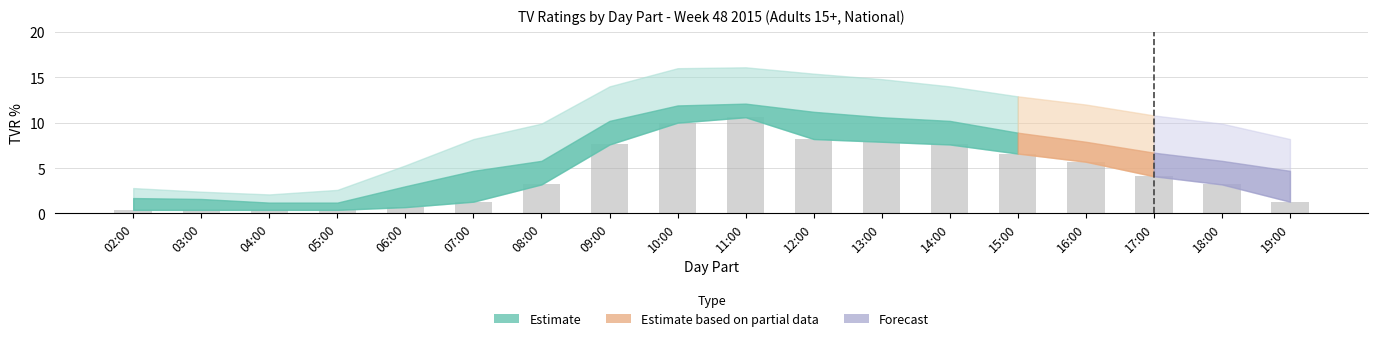

What is the smallest value displayed?

0.4